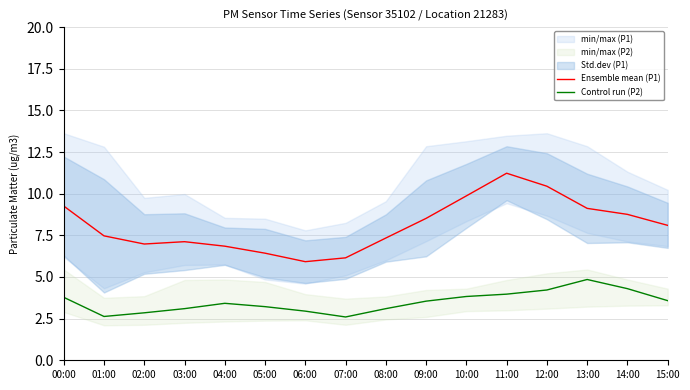

What is the lowest value of the Control run (P2) series?

2.6